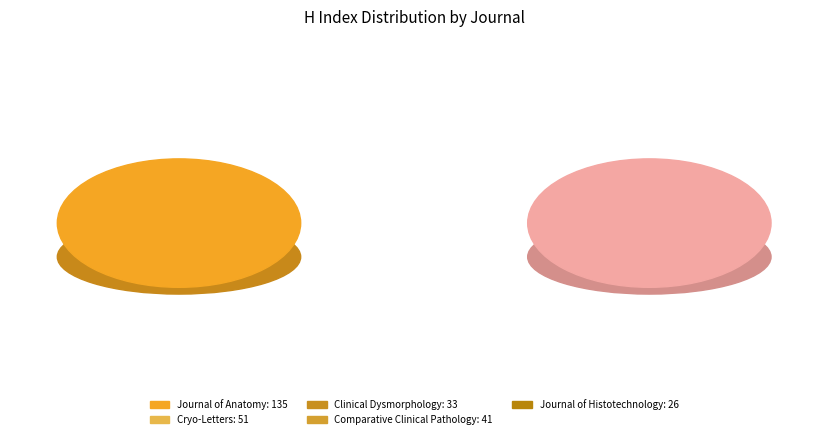

Between Comparative Clinical Pathology and Journal of Histotechnology, which is larger?

Comparative Clinical Pathology